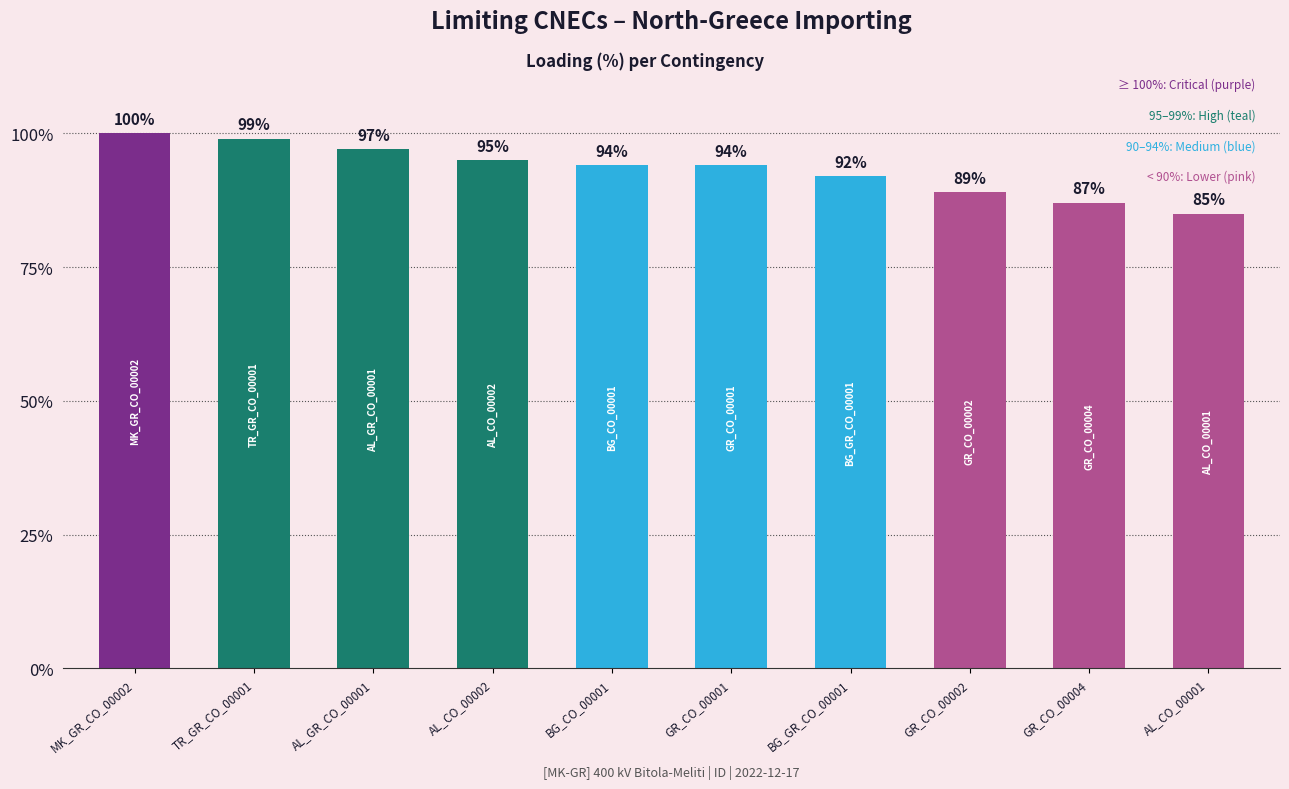

Is it true that the value at AL_CO_00001 is 143?

False